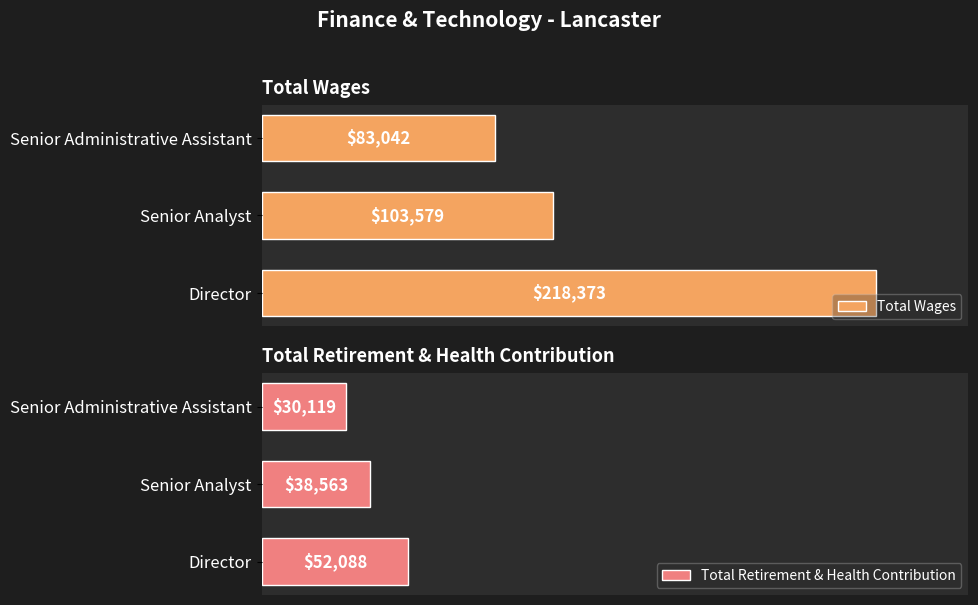

At which label does Total Wages reach its peak?

Director